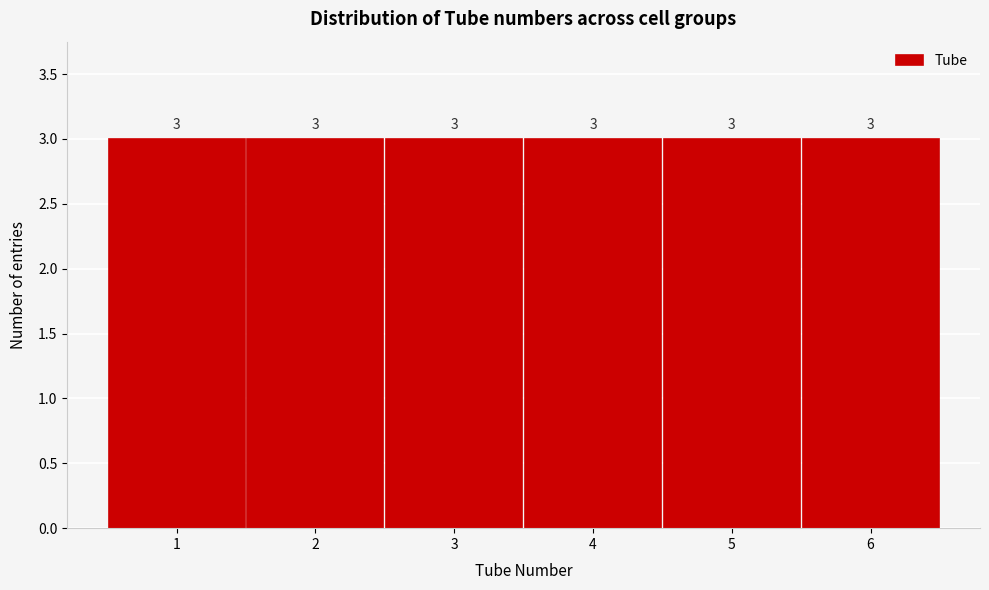

How tall is the bar that spans 1.5 to 2.5 on the x-axis?

3